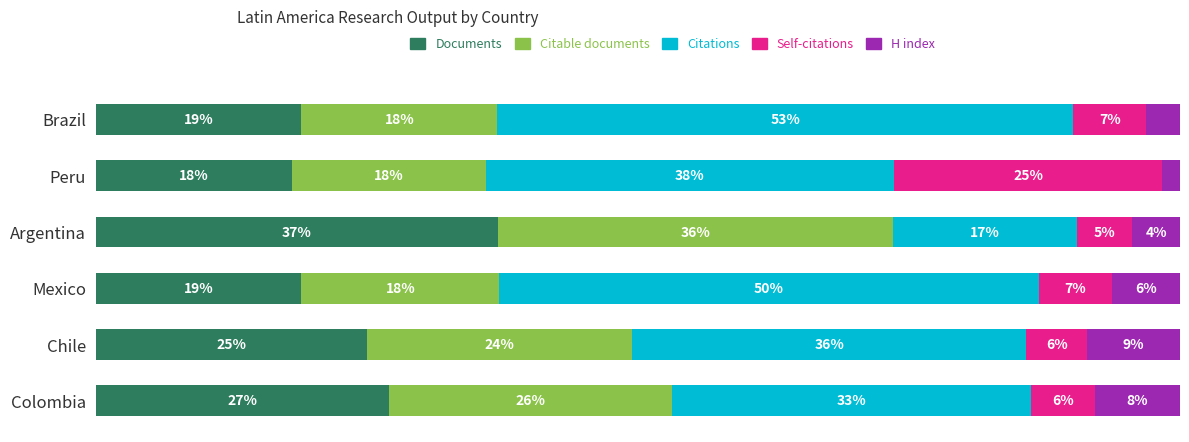

Where is Documents nearest to the value 27?

Colombia